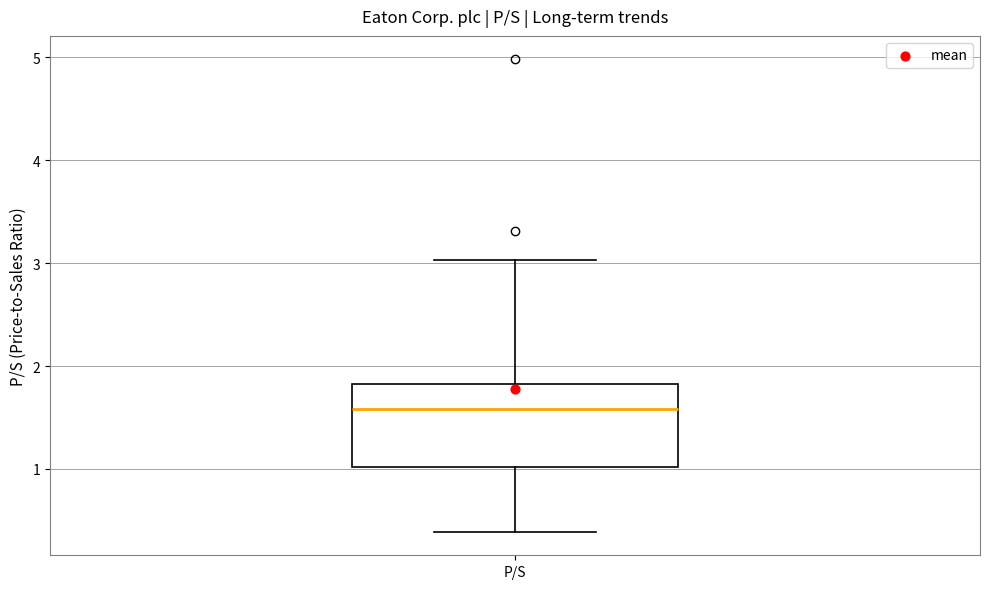

Where does the lower whisker of the box for P/S end on the y-axis? The values are not printed on the chart, so give them approximately, as read against the axis.

0.4